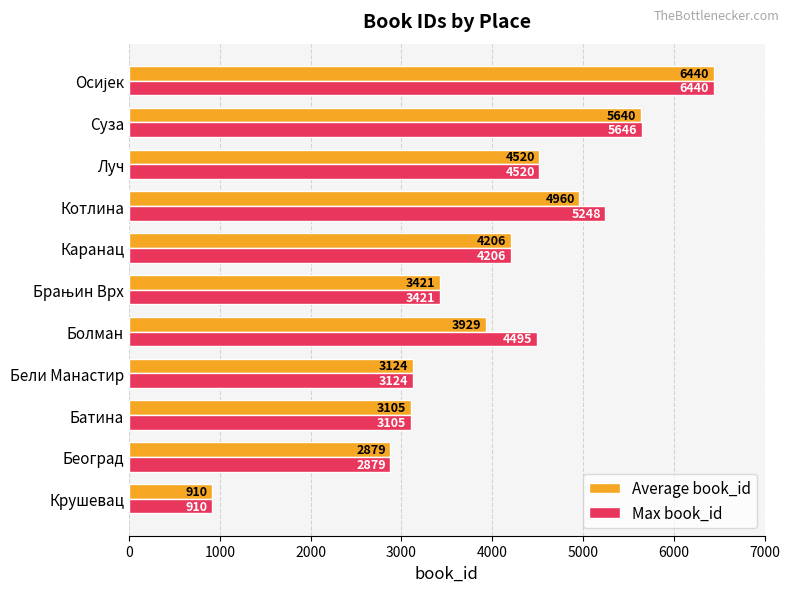

At how many categories does at least one series exceed 4716?

3